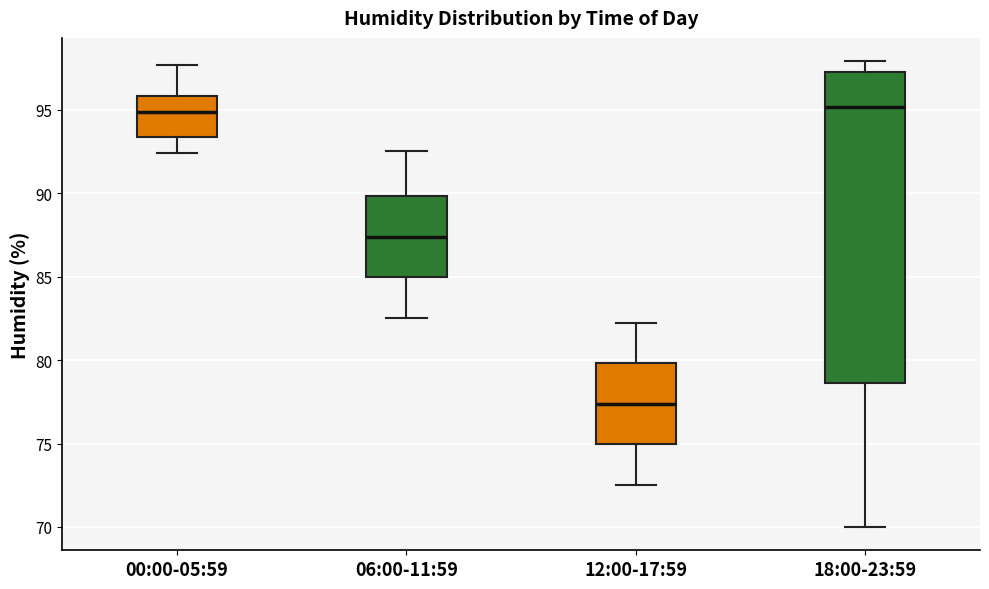

Reading left to right, transcribe this box plot: for each box, give where its median line is, the range the box spans, and where its two whiskers end, as read against the y-axis. The values are not printed on the chart, so give them approximately, as read against the axis.

00:00-05:59: median 95.0, box 93.5 to 96.0, whiskers 92.5 to 97.5
06:00-11:59: median 87.5, box 85.0 to 90.0, whiskers 82.5 to 92.5
12:00-17:59: median 77.5, box 75.0 to 80.0, whiskers 72.5 to 82.0
18:00-23:59: median 95.0, box 78.5 to 97.0, whiskers 70.0 to 98.0